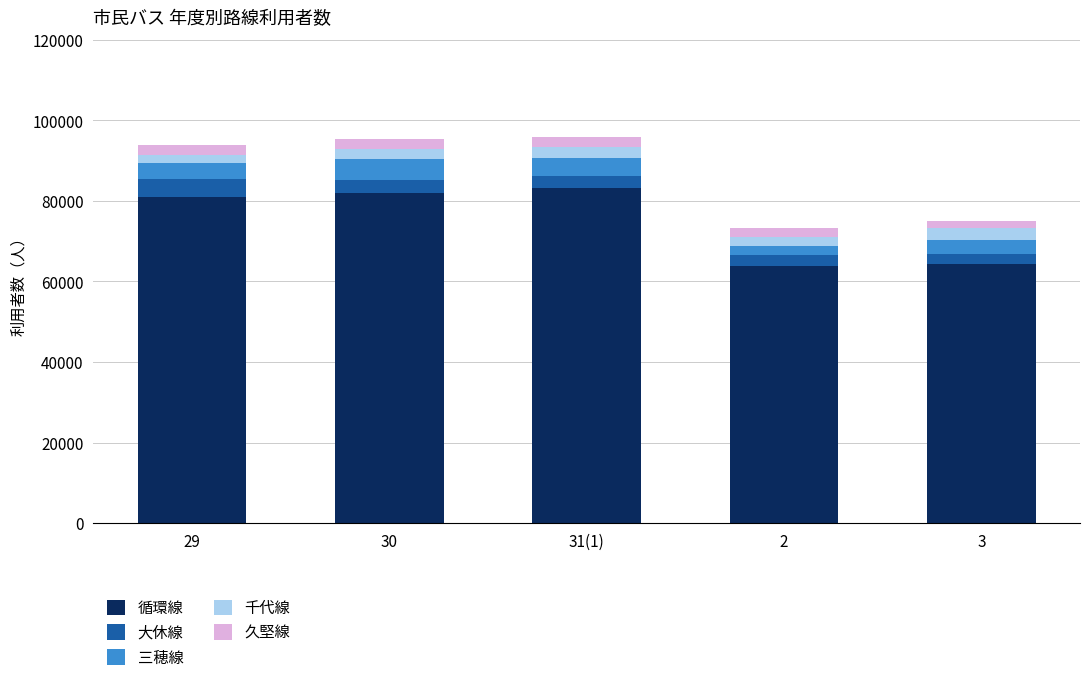

What is the maximum value for 循環線?

83323